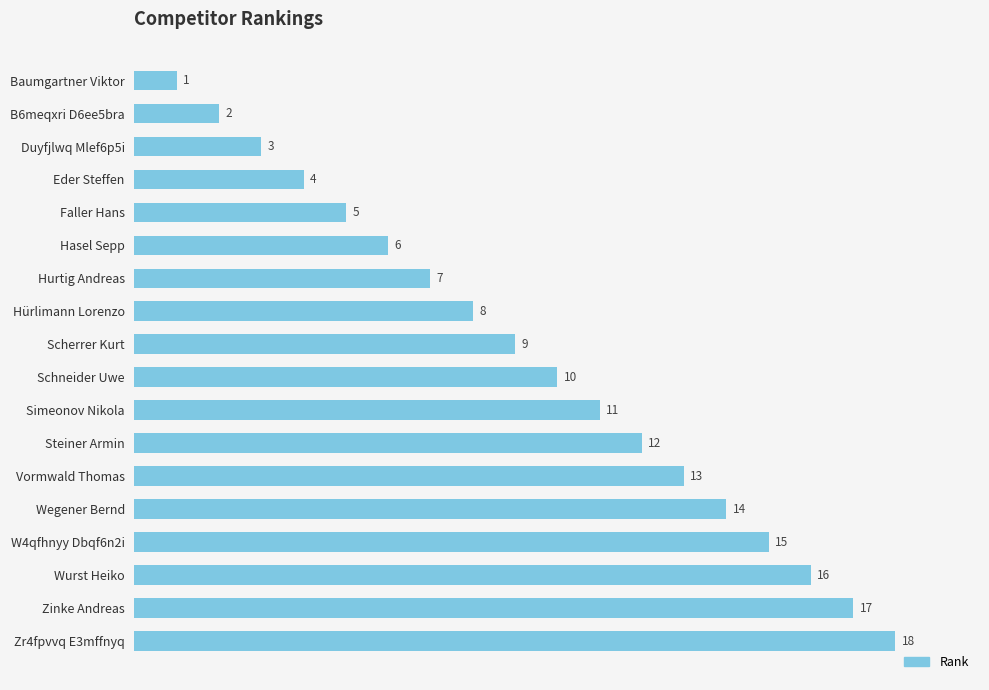

Are the bars horizontal?

Yes